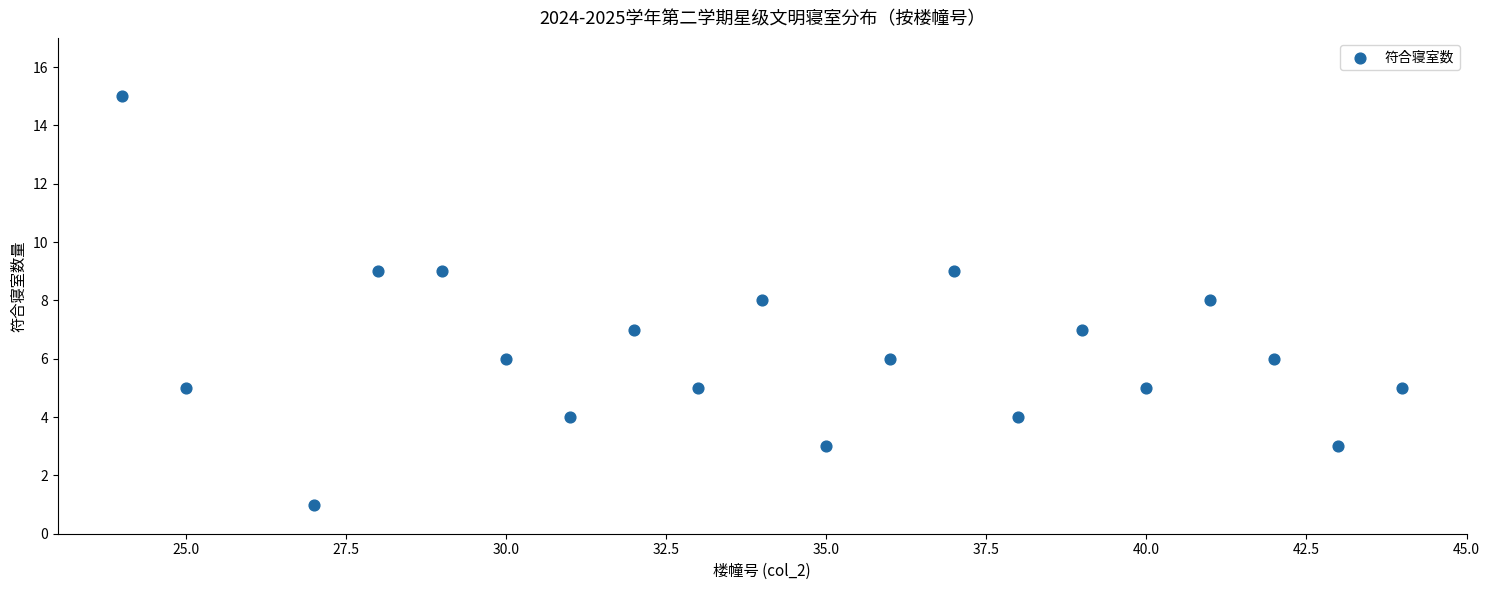

What is the range of Y values (max minus min)?

14